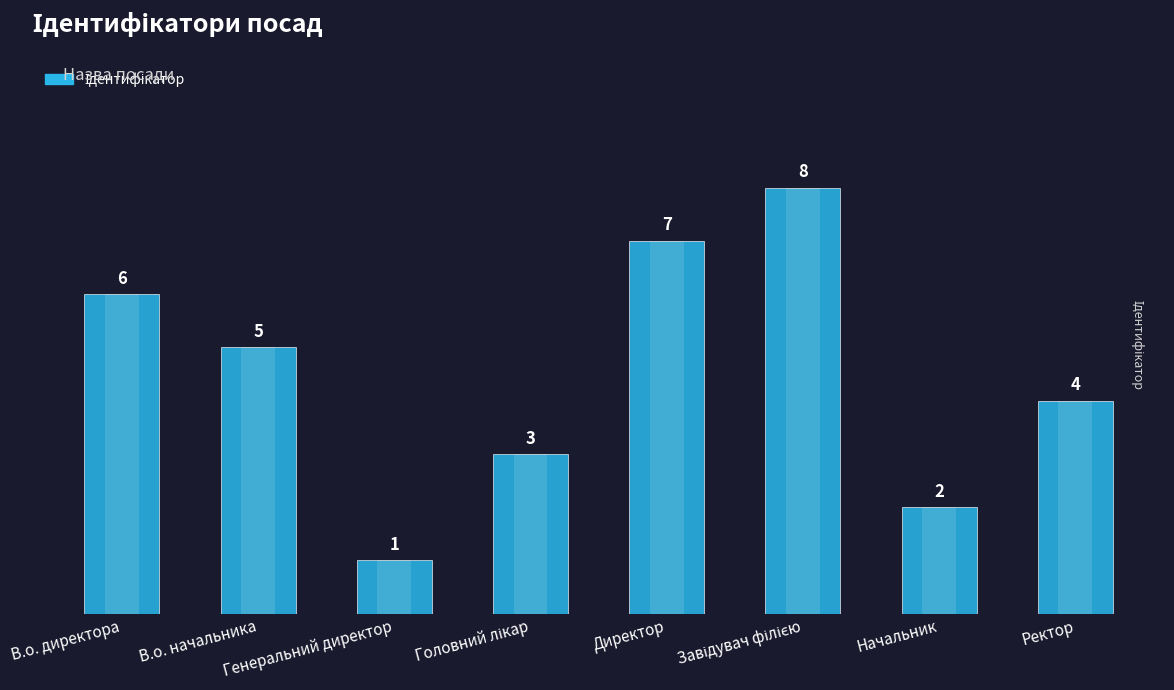

What is the difference between the maximum and second lowest values?

6